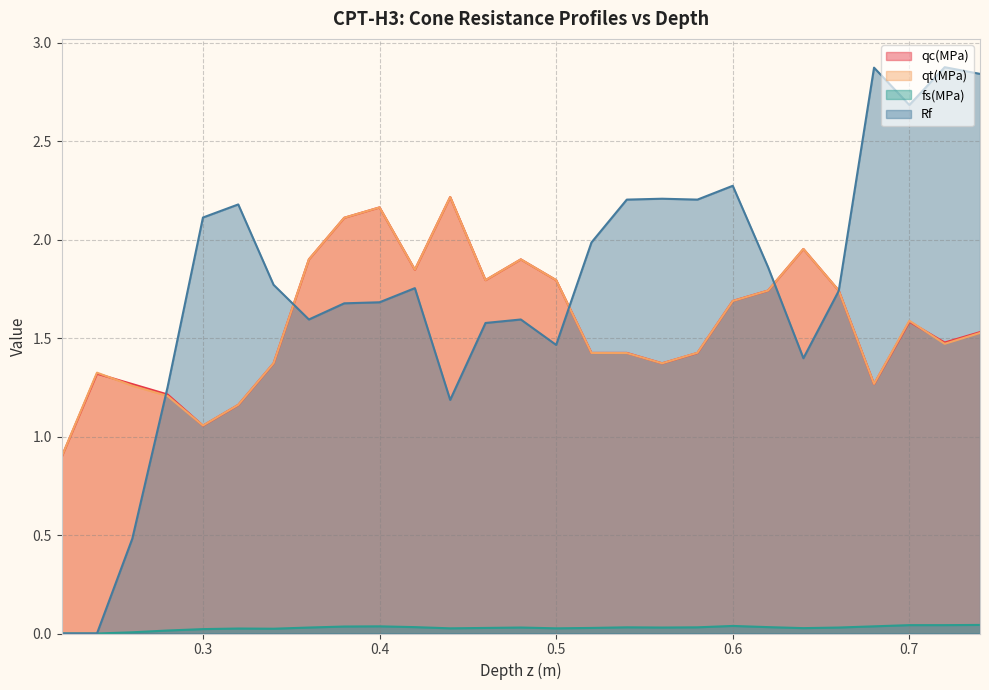

Reading left to right, list all the values displayed in this chart.

qc(MPa): 0.22=0.9	0.24=1.3	0.26=1.3	0.28=1.2	0.3=1.1	0.32=1.2	0.34=1.4	0.36=1.9	0.38=2.1	0.4=2.2	0.42=1.8	0.44=2.2	0.46=1.8	0.48=1.9	0.5=1.8	0.52=1.4	0.54=1.4	0.56=1.4	0.58=1.4	0.6=1.7	0.62=1.7	0.64=2.0	0.66=1.7	0.68=1.3	0.7=1.6	0.72=1.5	0.74=1.5
qt(MPa): 0.22=0.9	0.24=1.3	0.26=1.3	0.28=1.2	0.3=1.1	0.32=1.2	0.34=1.4	0.36=1.9	0.38=2.1	0.4=2.2	0.42=1.8	0.44=2.2	0.46=1.8	0.48=1.9	0.5=1.8	0.52=1.4	0.54=1.4	0.56=1.4	0.58=1.4	0.6=1.7	0.62=1.7	0.64=2.0	0.66=1.7	0.68=1.3	0.7=1.6	0.72=1.5	0.74=1.5
fs(MPa): 0.22=0.0	0.24=0.0	0.26=0.0	0.28=0.0	0.3=0.0	0.32=0.0	0.34=0.0	0.36=0.0	0.38=0.0	0.4=0.0	0.42=0.0	0.44=0.0	0.46=0.0	0.48=0.0	0.5=0.0	0.52=0.0	0.54=0.0	0.56=0.0	0.58=0.0	0.6=0.0	0.62=0.0	0.64=0.0	0.66=0.0	0.68=0.0	0.7=0.0	0.72=0.0	0.74=0.0
Rf: 0.22=0.0	0.24=0.0	0.26=0.5	0.28=1.3	0.3=2.1	0.32=2.2	0.34=1.8	0.36=1.6	0.38=1.7	0.4=1.7	0.42=1.8	0.44=1.2	0.46=1.6	0.48=1.6	0.5=1.5	0.52=2.0	0.54=2.2	0.56=2.2	0.58=2.2	0.6=2.3	0.62=1.9	0.64=1.4	0.66=1.7	0.68=2.9	0.7=2.7	0.72=2.9	0.74=2.8